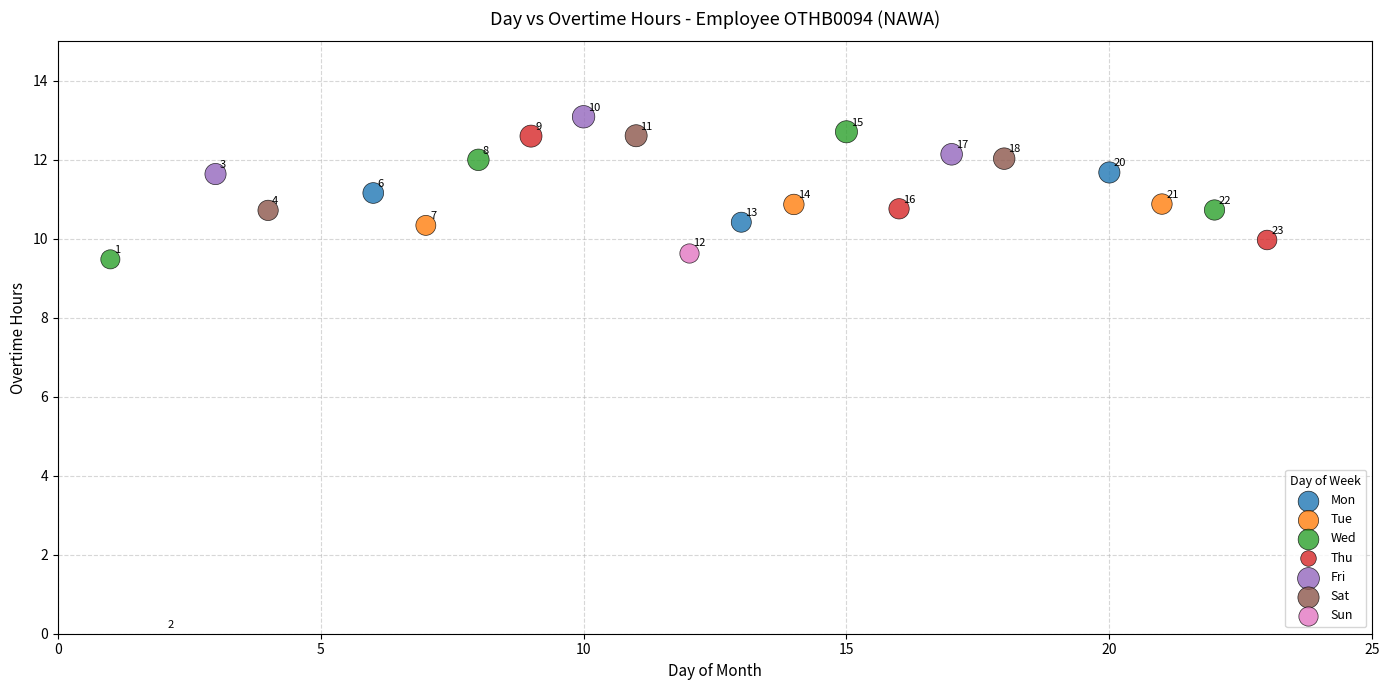

Which series reaches the maximum Y coordinate?

Fri